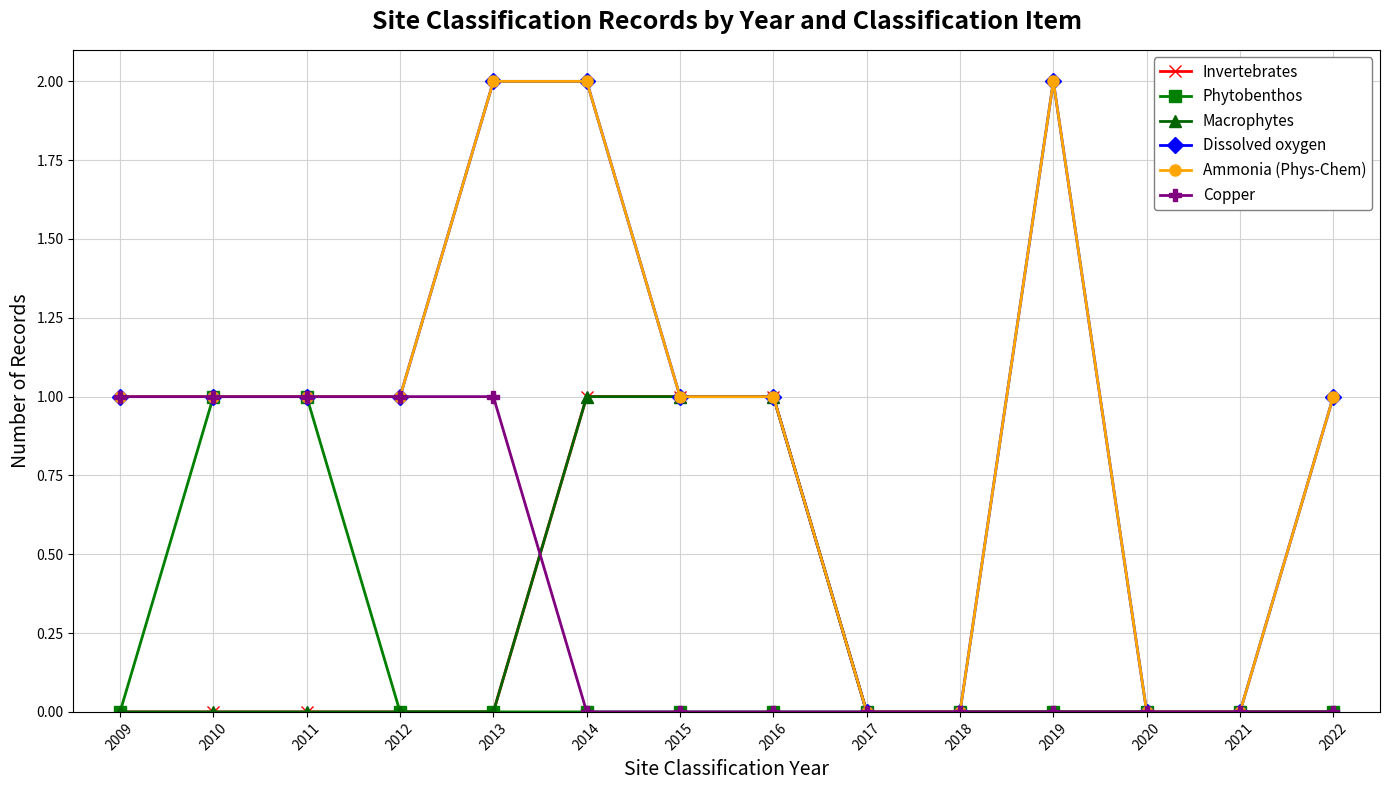

Does the chart have visible grid lines?

Yes